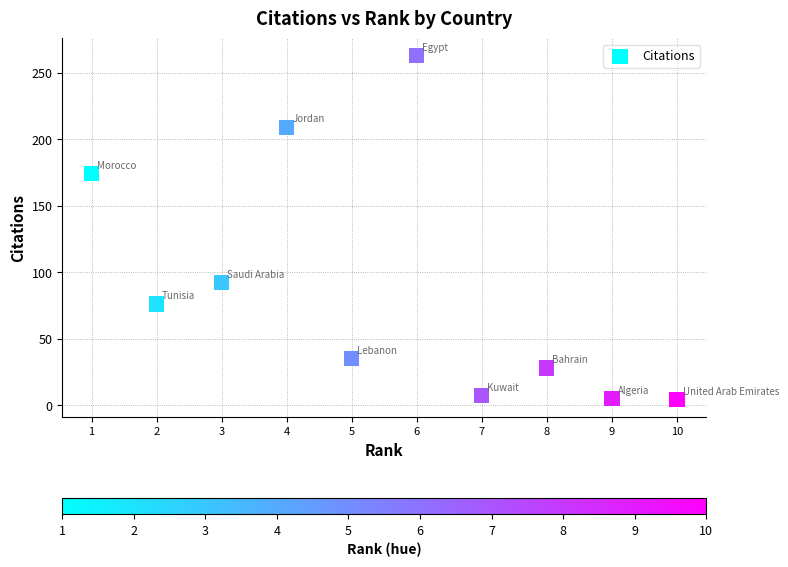

What is the average X value?

6